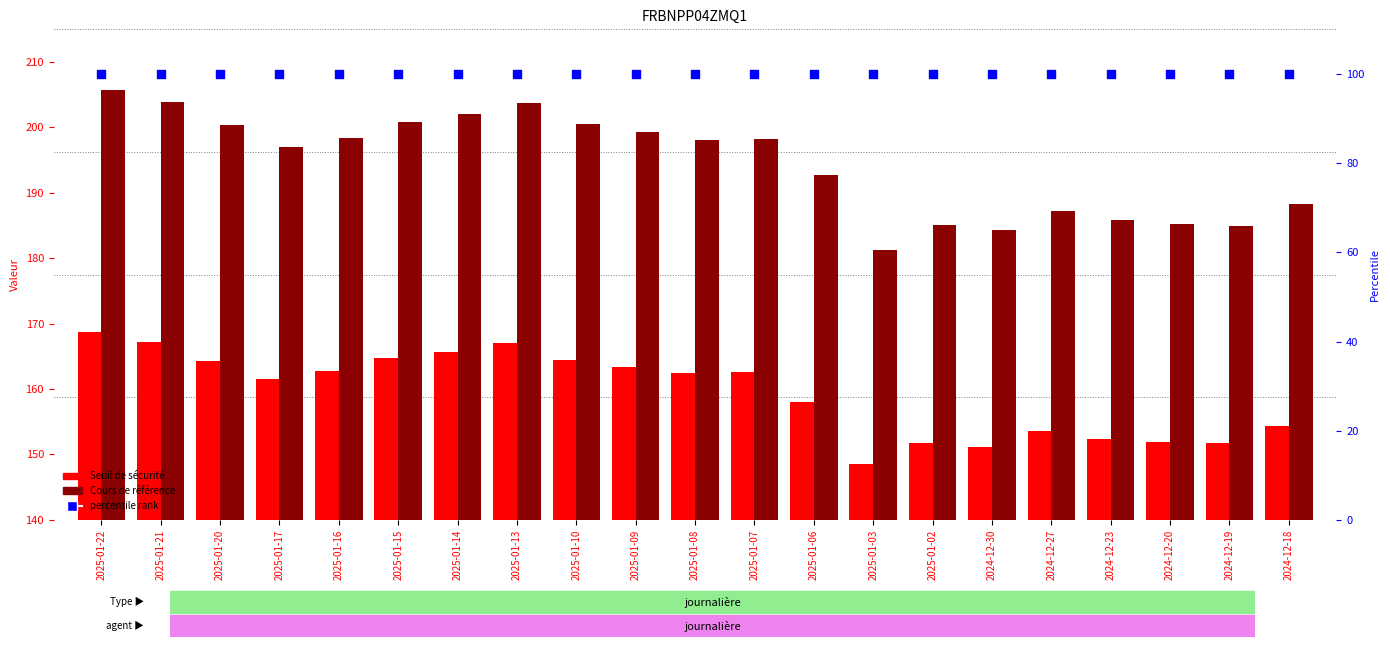

At which category is the sum across all series the highest?

2025-01-22